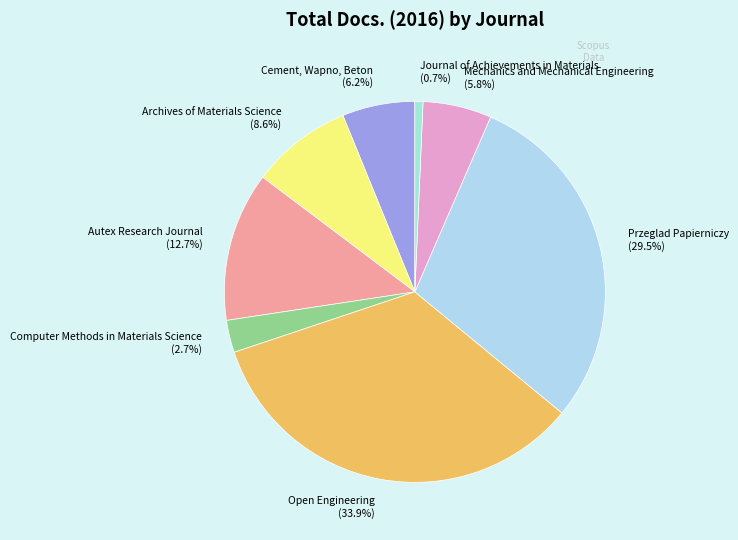

Does Journal of Achievements in Materials account for over 50% of the chart?

No